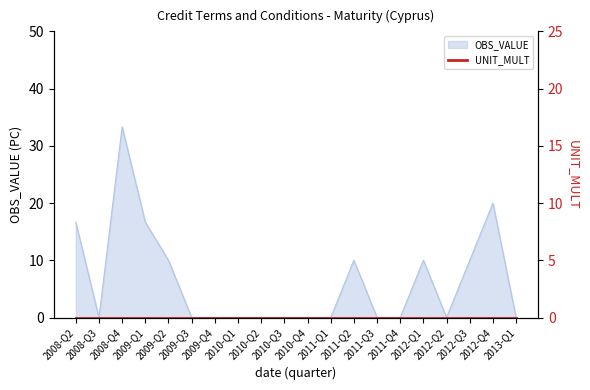

How many points are higher than both their immediate neighbors (excluding endpoints)?

4